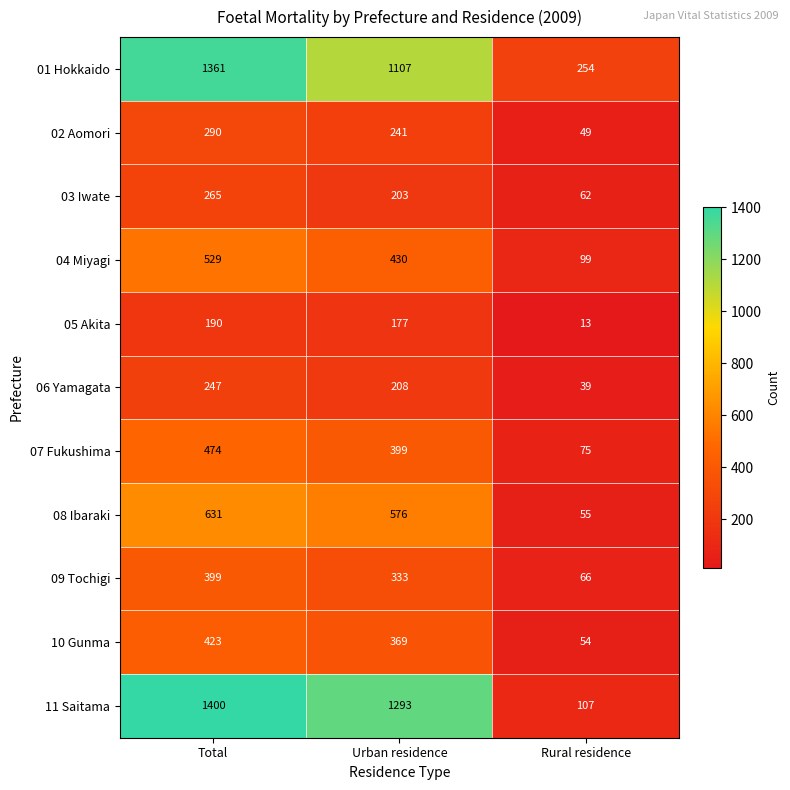

How many categories are shown in the chart?

3